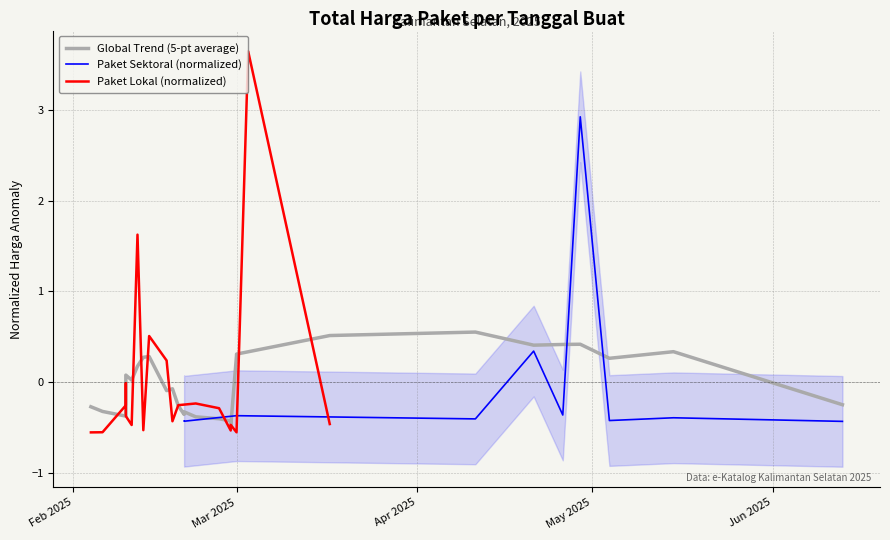

The chart shows a value of -0.2 at Mar 2025. True or false?

False